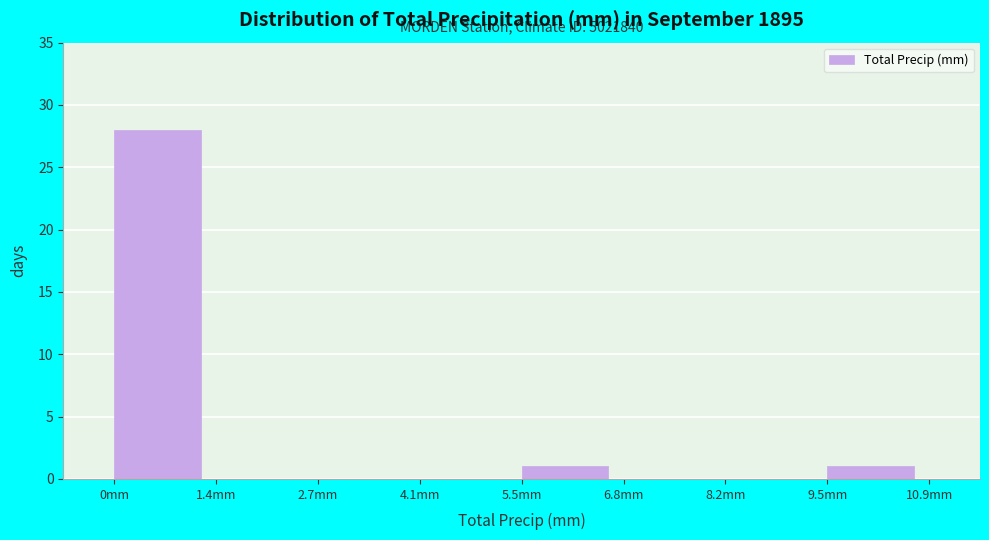

Which range on the x-axis has the tallest bar?

0.0 to 1.4